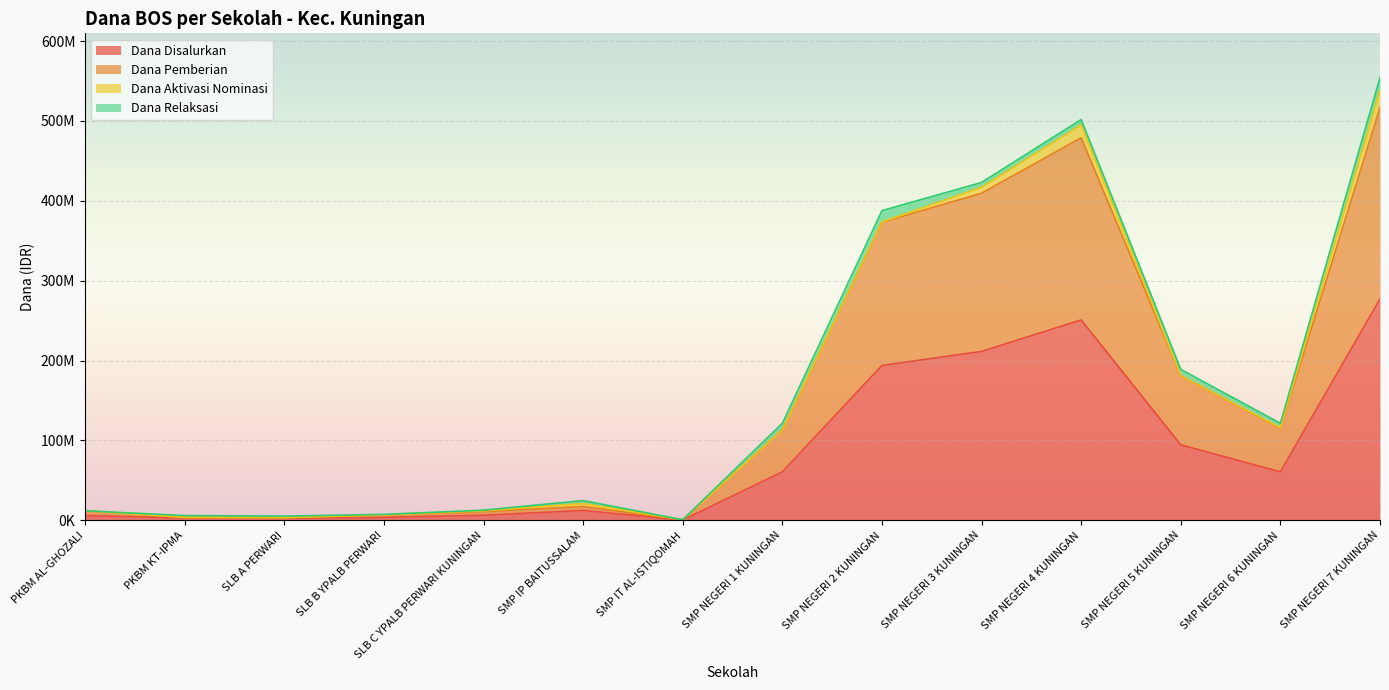

Where is the first local minimum for Dana Pemberian?

SLB A PERWARI